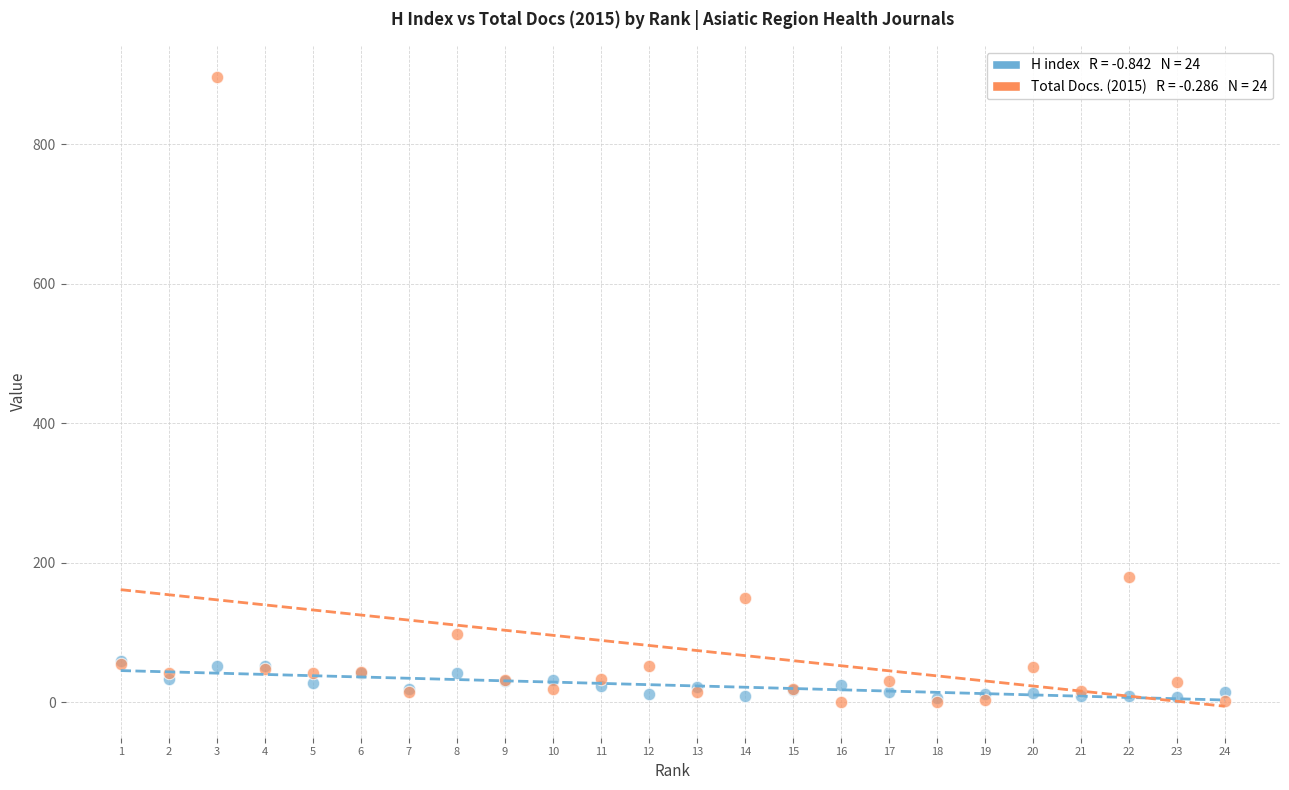

Across all series, what Y value is closest to 448?

179